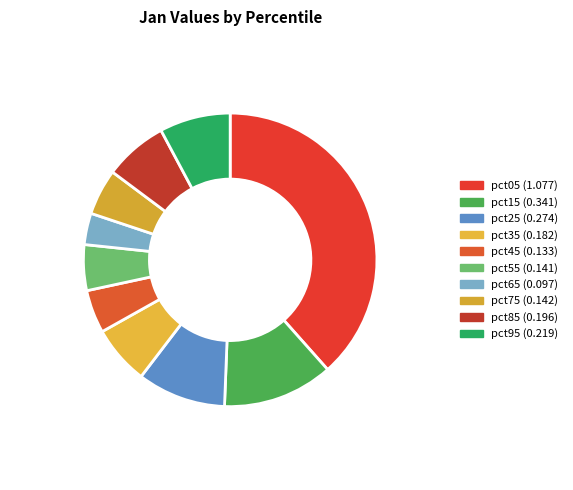

Which slice is the smallest?

pct65